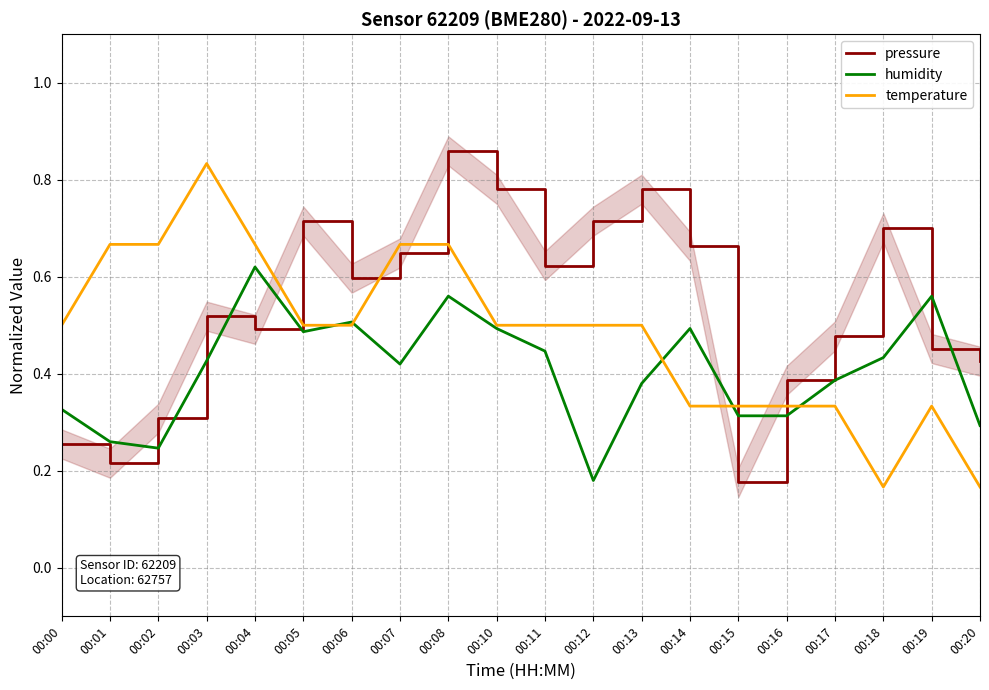

At which label is humidity closest to 0?

00:12